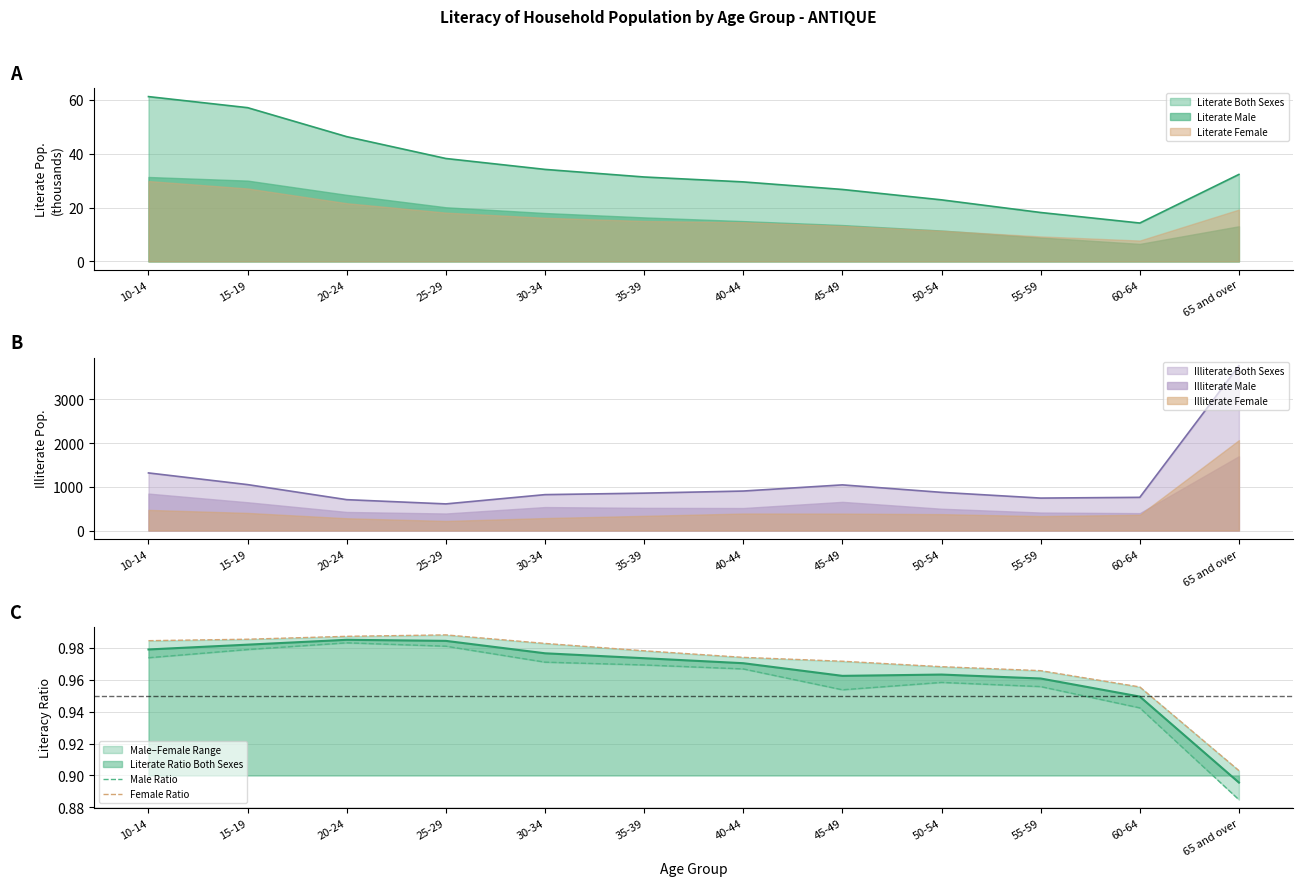

What is the approximate value of Illiterate Both Sexes at 55-59, to the nearest 50?

750